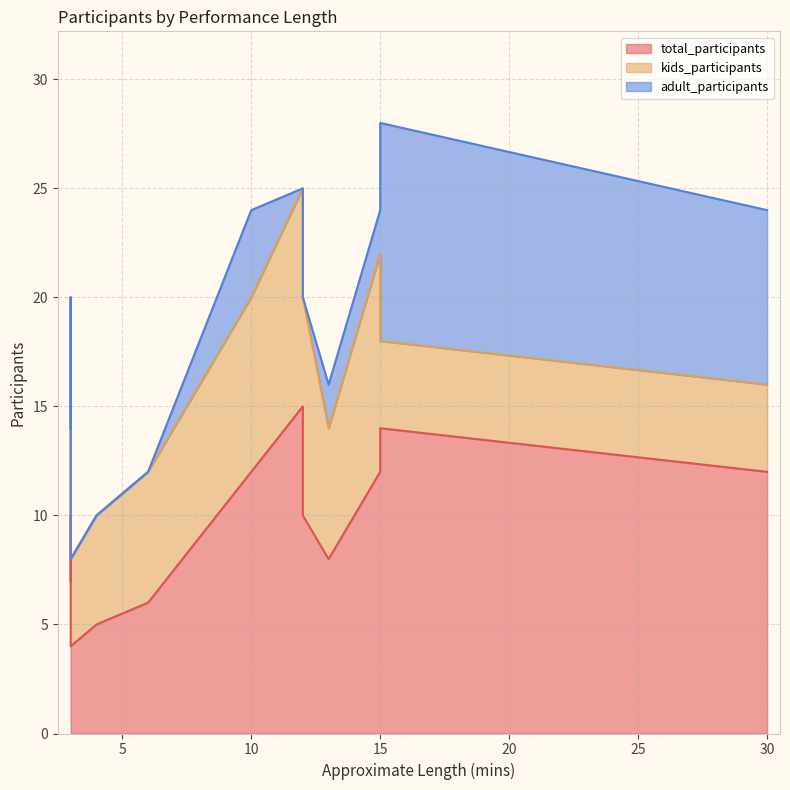

Does the chart have visible grid lines?

Yes